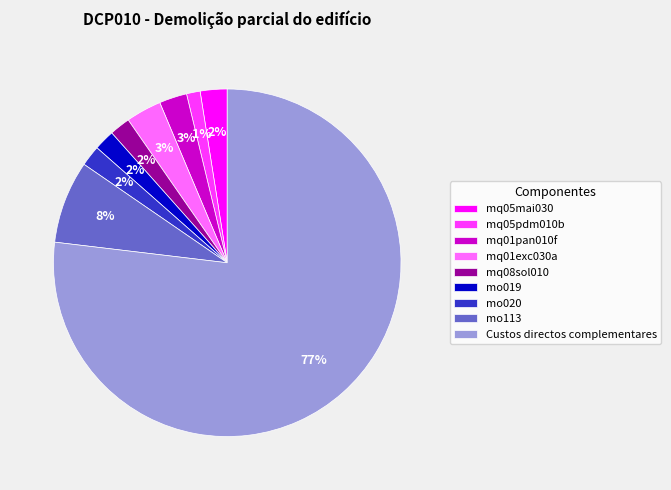

Count the number of slices in the pie.

9